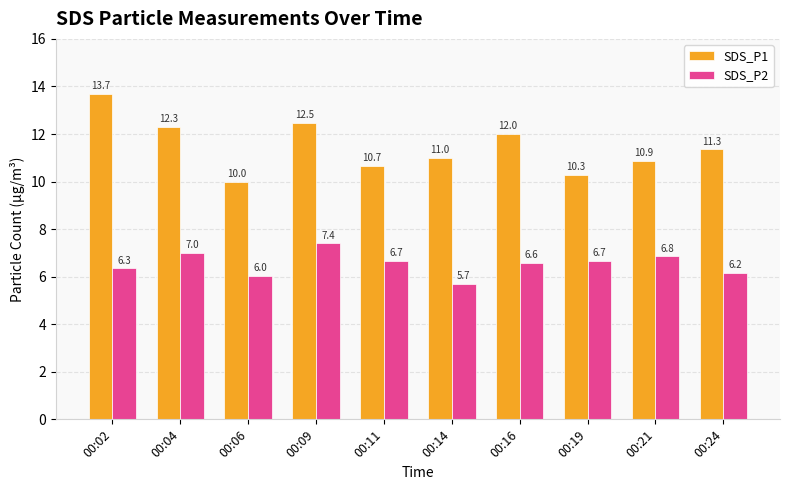

What are all the series names shown in the legend?

SDS_P1, SDS_P2